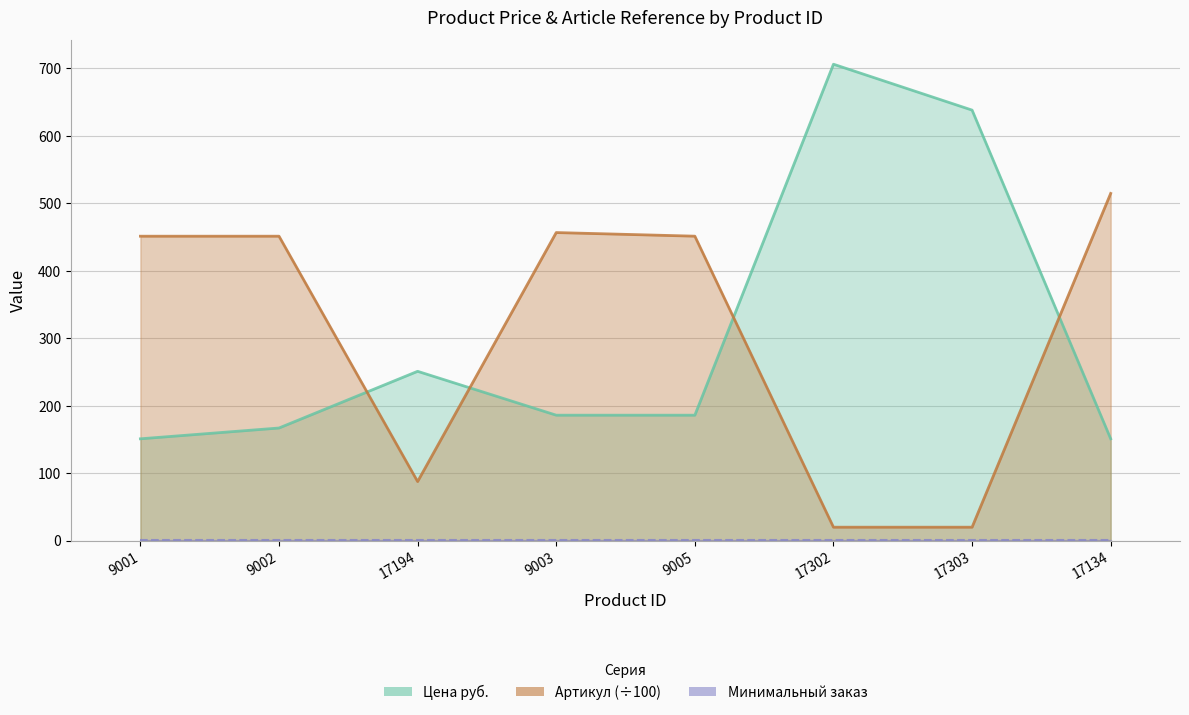

True or false: Артикул has a value of 666.9 at 9003.

False